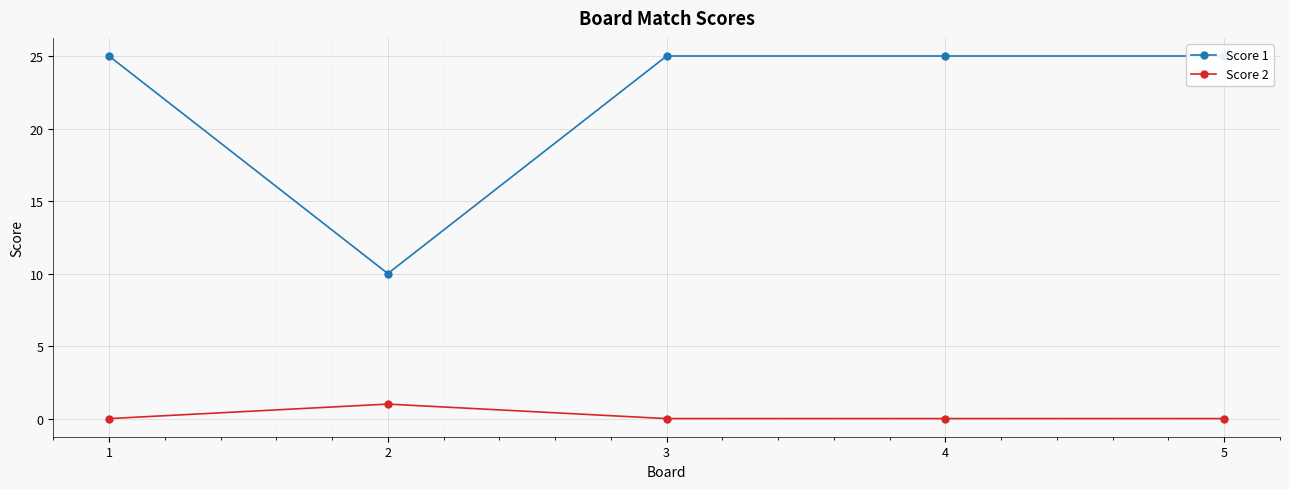

True or false: Score 1 and Score 2 intersect in this chart.

False